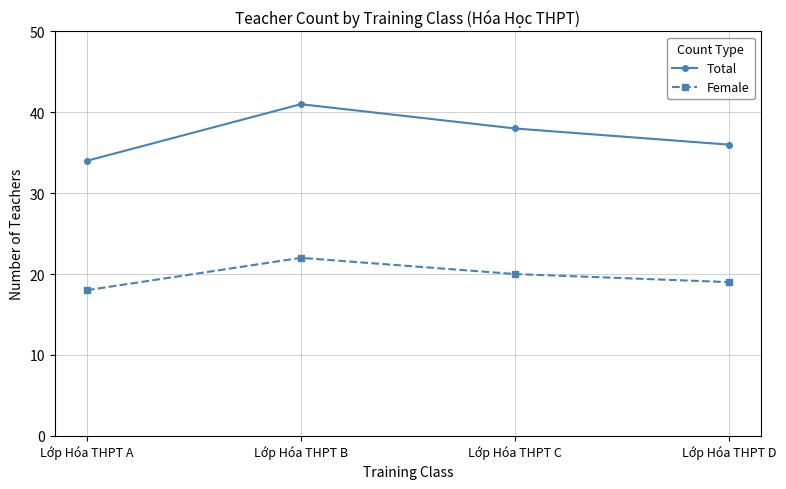

What is the spread (max minus min) of values at Lớp Hóa THPT C?

18